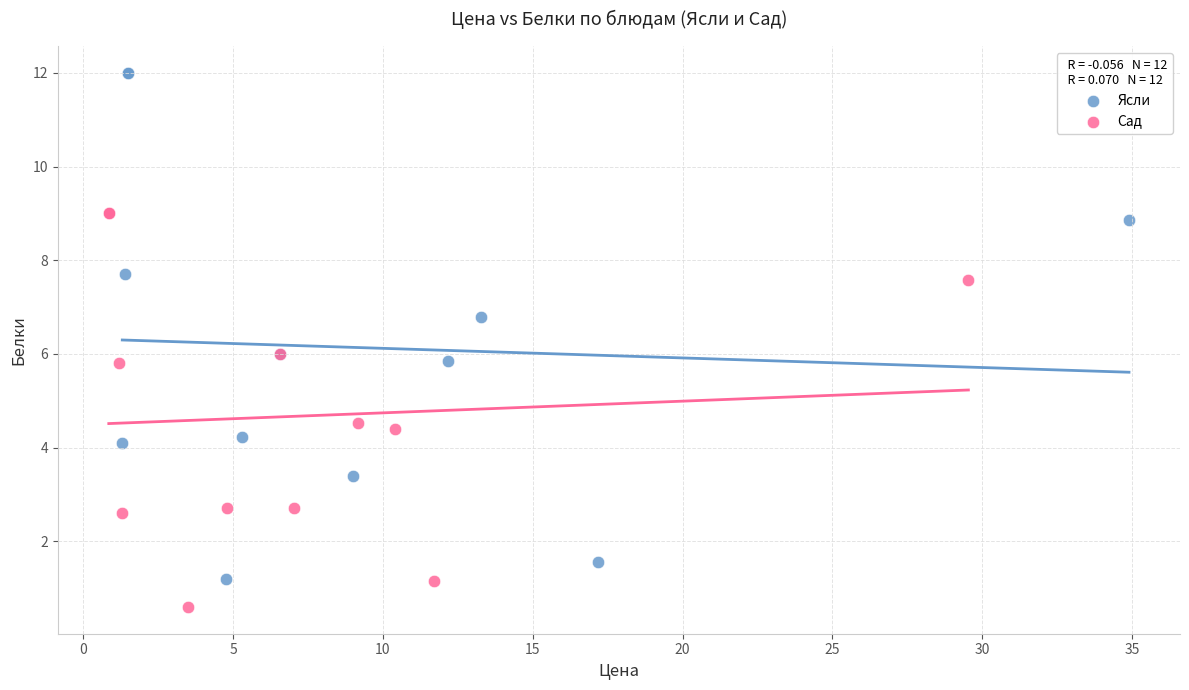

Which series contains the highest Y value?

Ясли